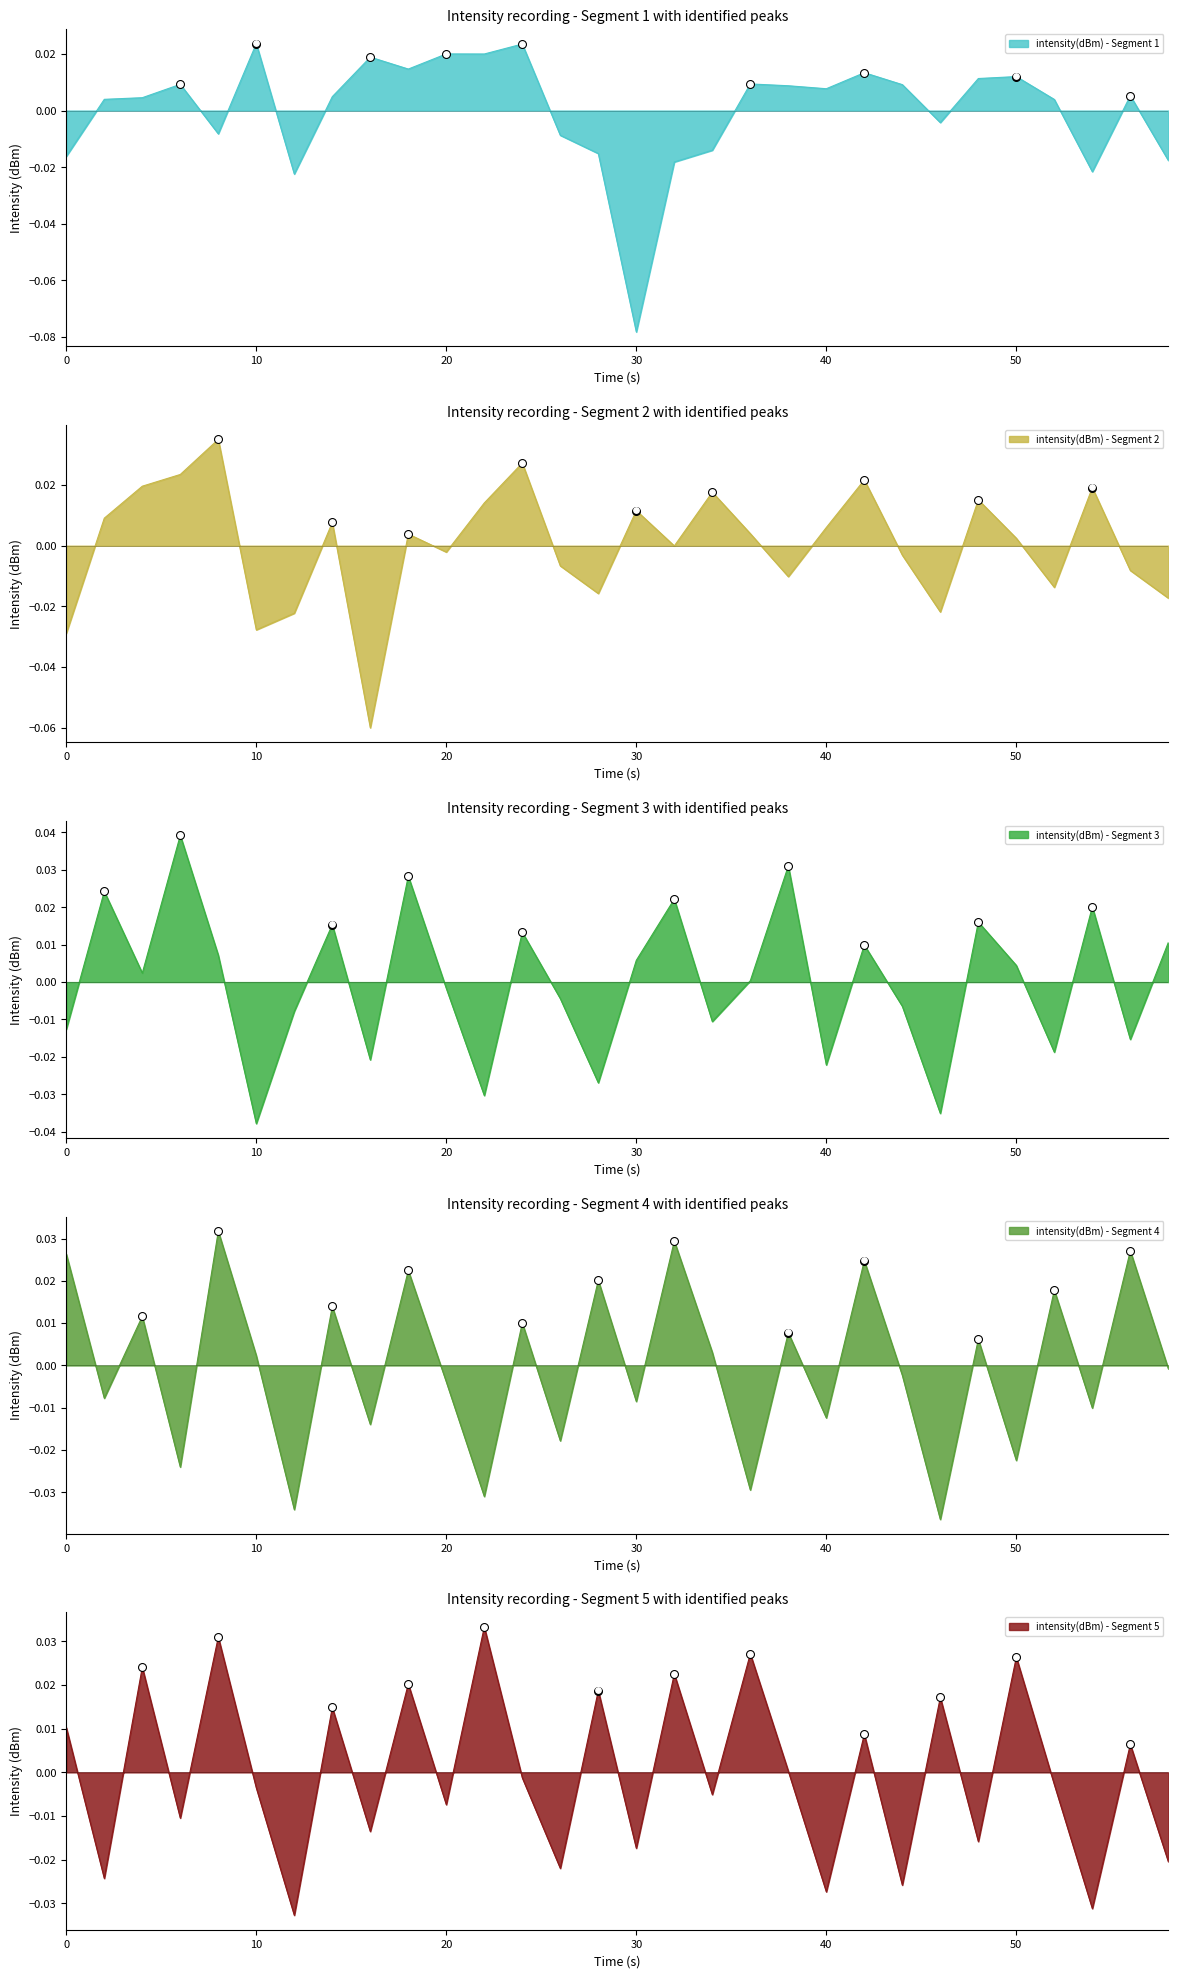

Which series reaches the maximum Y coordinate?

intensity(dBm) - Segment 3